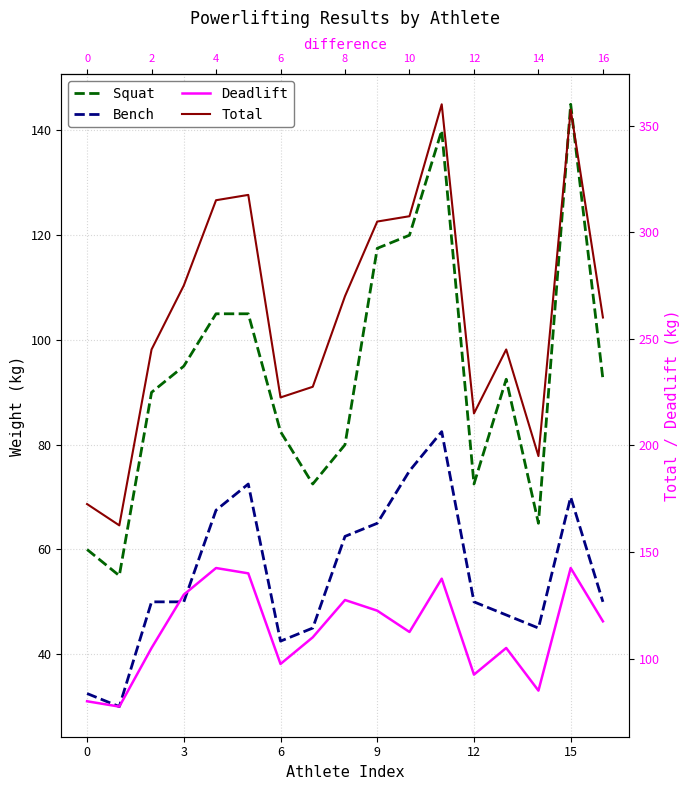

Is it true that Bench equals 45.9 at 0?

False